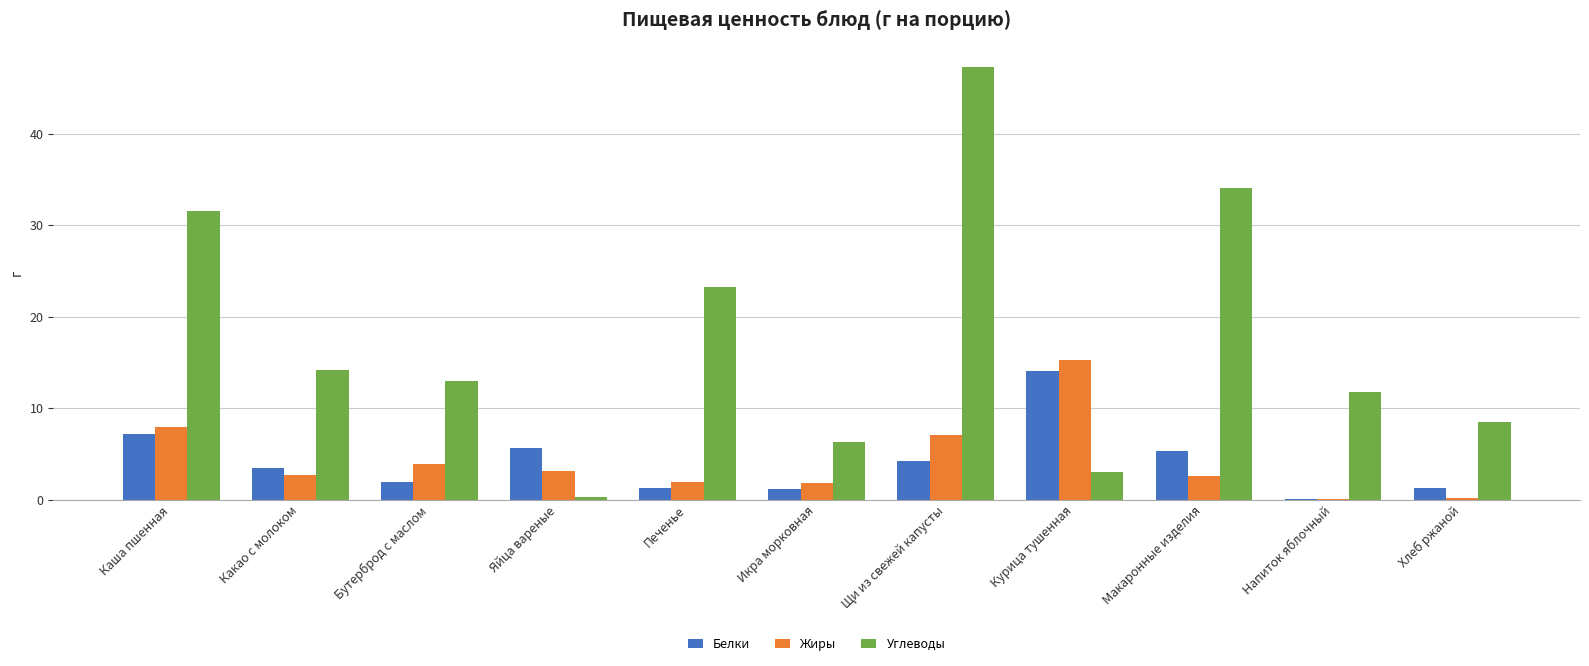

What is the average value of the Белки series?

4.1